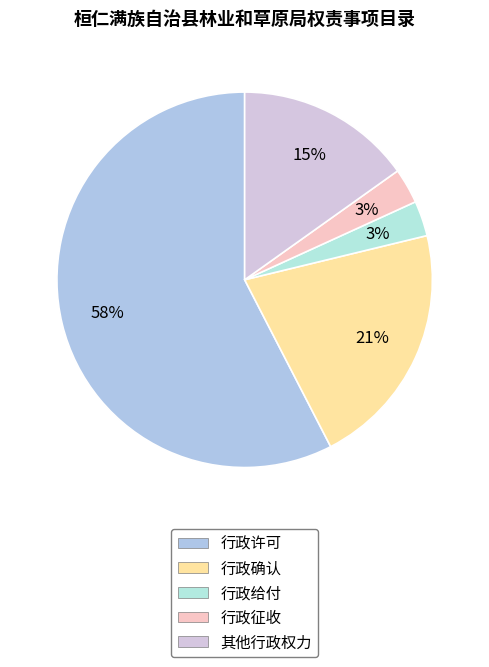

Which has a higher value, 其他行政权力 or 行政许可?

行政许可